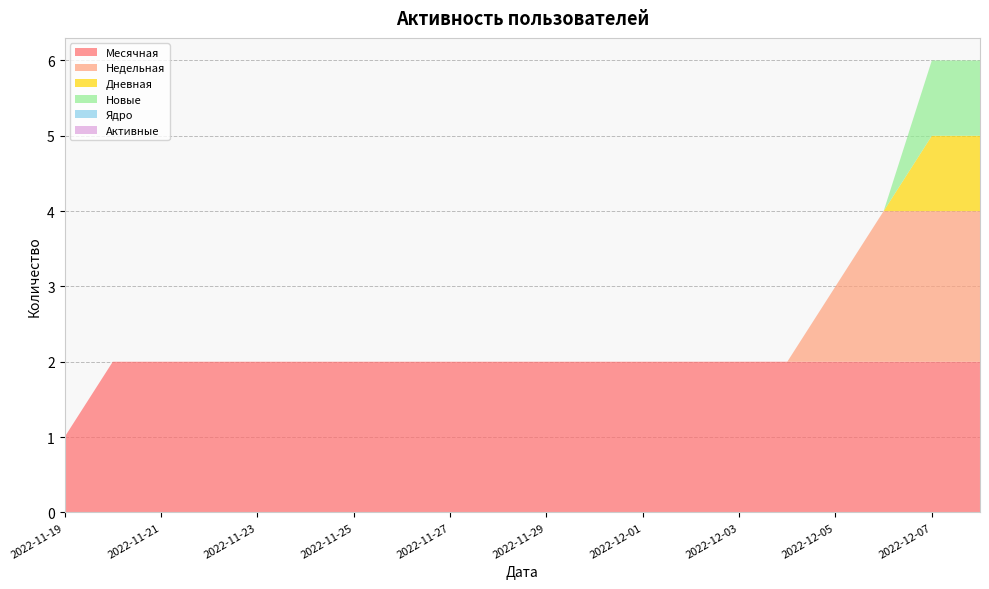

Reading left to right, what are all the values shown in this chart?

Месячная: 1	2	2	2	2	2	2	2	2	2	2	2	2	2	2	2	2	2	2	2
Недельная: 0	0	0	0	0	0	0	0	0	0	0	0	0	0	0	0	1	2	2	2
Дневная: 0	0	0	0	0	0	0	0	0	0	0	0	0	0	0	0	0	0	1	1
Новые: 0	0	0	0	0	0	0	0	0	0	0	0	0	0	0	0	0	0	1	1
Ядро: 0	0	0	0	0	0	0	0	0	0	0	0	0	0	0	0	0	0	0	0
Активные: 0	0	0	0	0	0	0	0	0	0	0	0	0	0	0	0	0	0	0	0